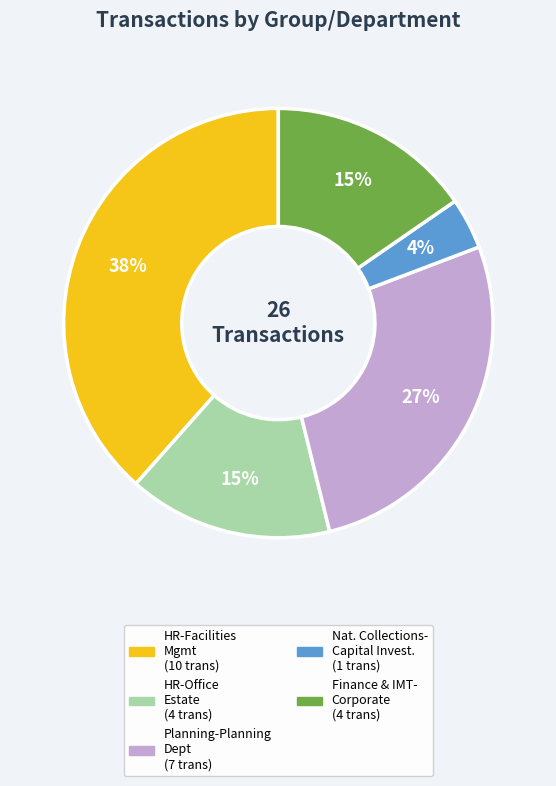

To the nearest percent, what is the average slice percentage?

20%